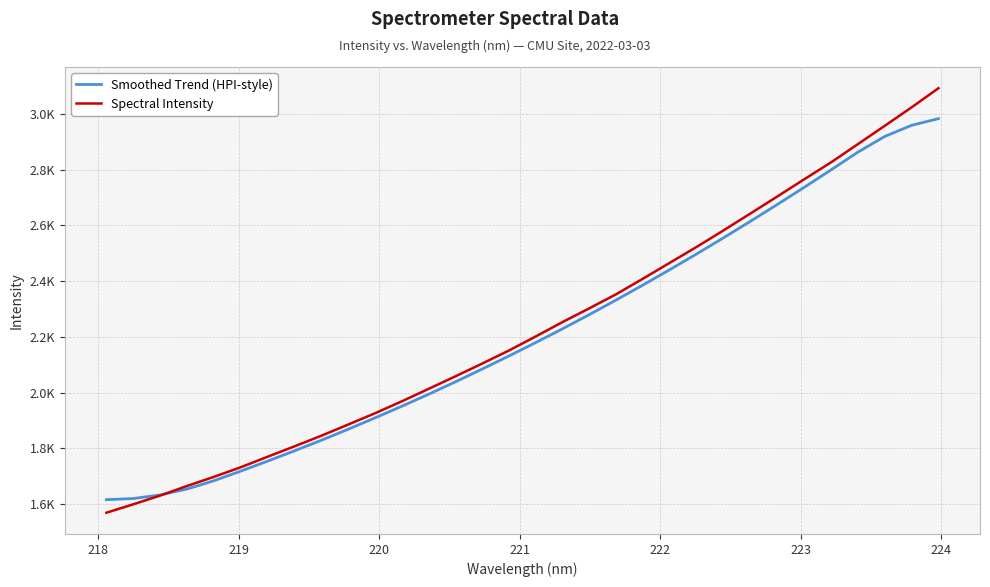

Does the chart have visible grid lines?

Yes